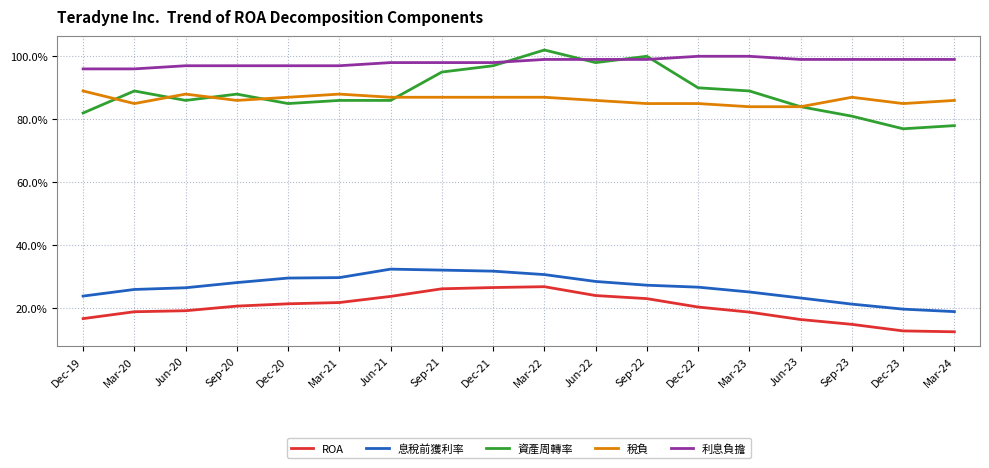

Does the chart have visible grid lines?

Yes